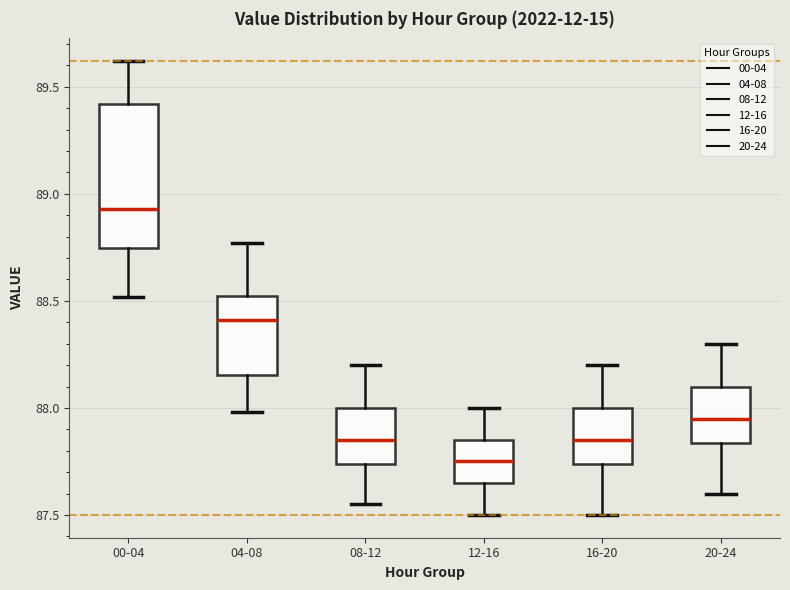

Where does the lower whisker of the box for 16-20 end on the y-axis? The values are not printed on the chart, so give them approximately, as read against the axis.

87.50